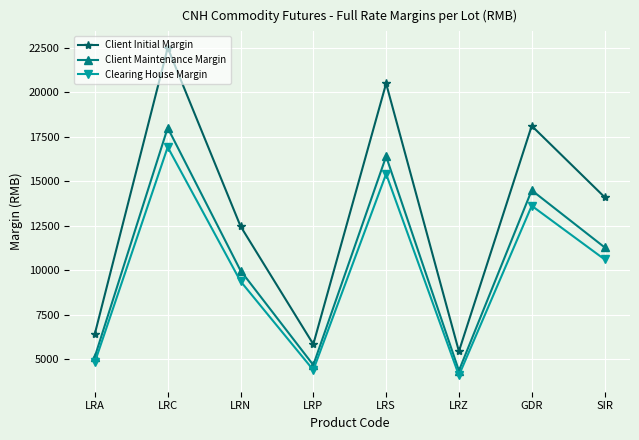

Reading right to left, transcribe all the data shown in this chart.

Client Initial Margin: 14111	18114	5439	20495	5838	12475	22503	6437
Client Maintenance Margin: 11288	14491	4351	16396	4670	9980	18002	5149
Clearing House Margin: 10610	13620	4090	15410	4390	9380	16920	4840